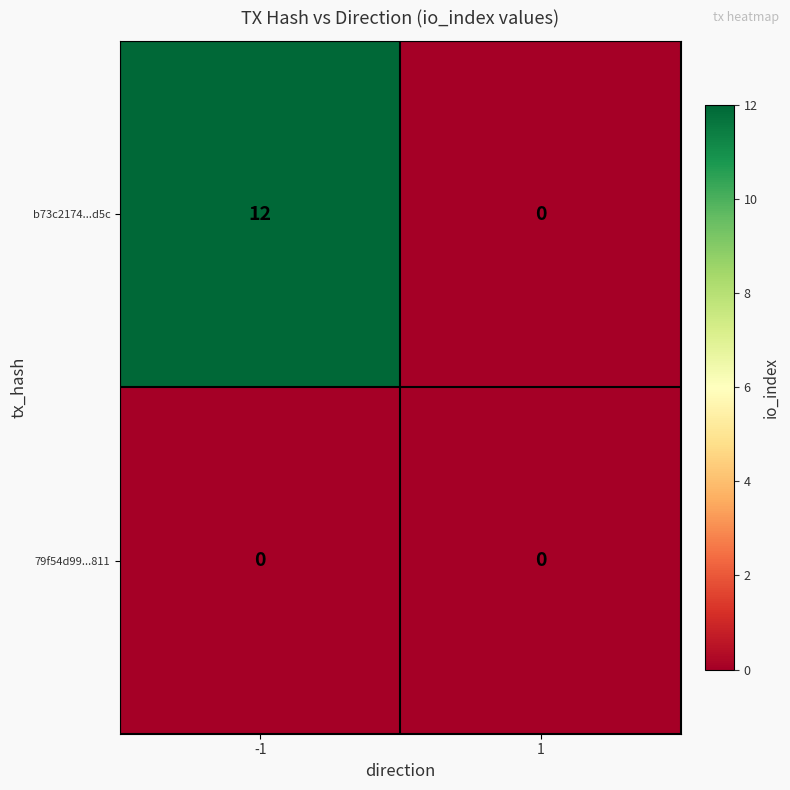

Which series has the largest range (max minus min)?

b73c2174...d5c